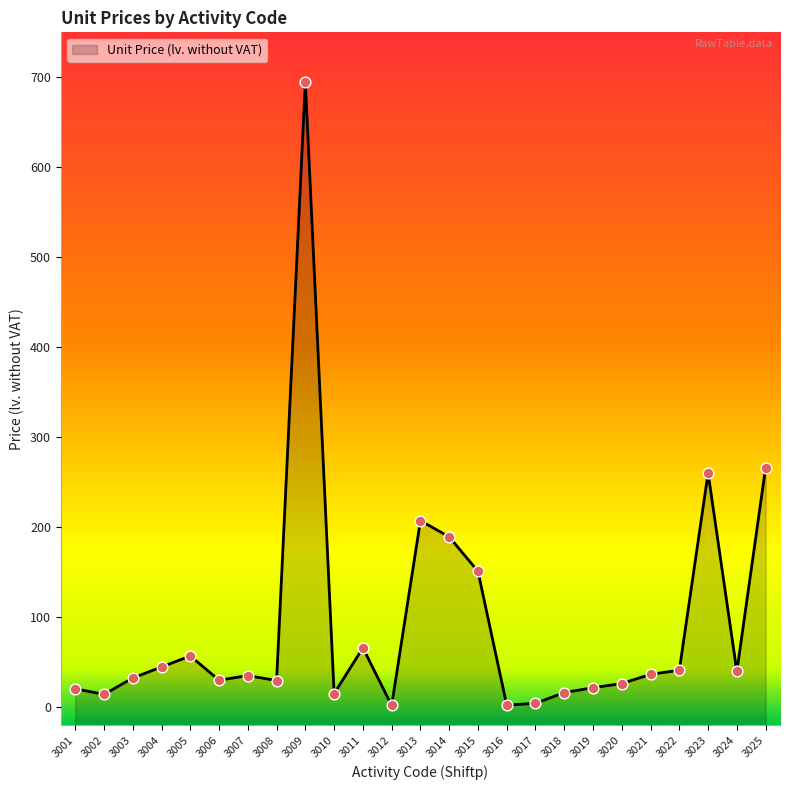

Approximately how many times larger is the value at 3004 compared to 3017?

10.0